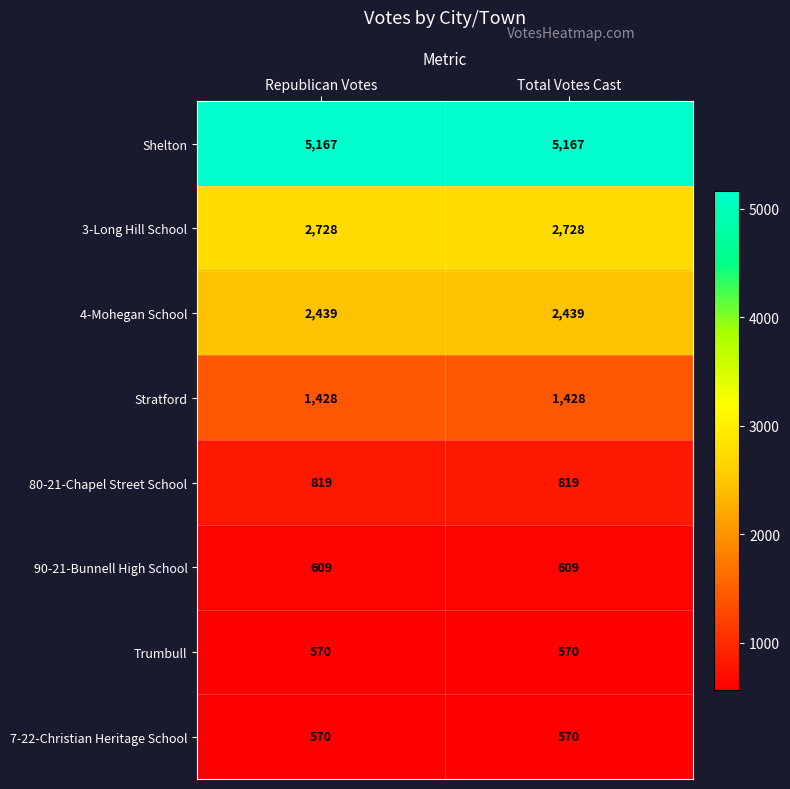

What is the minimum value shown in the chart?

570